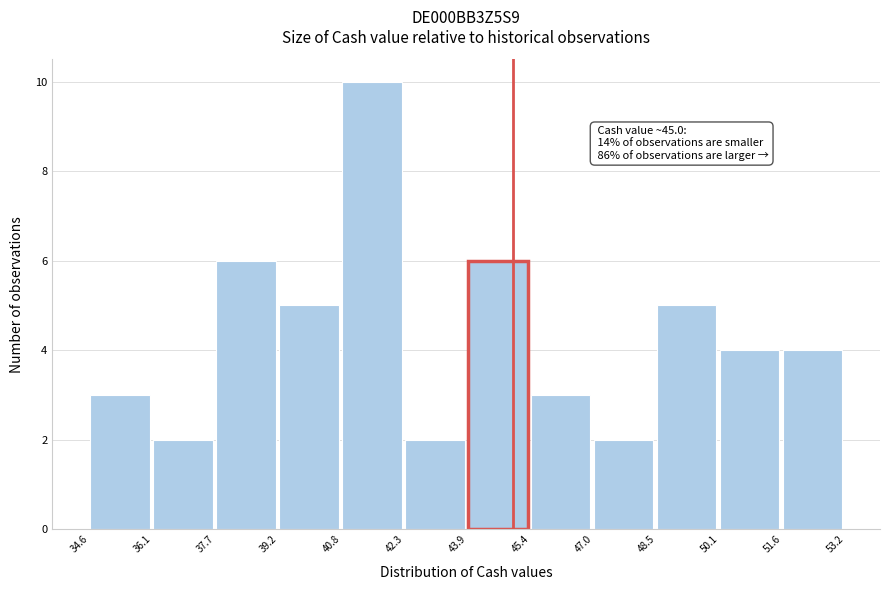

Which range on the x-axis has the tallest bar?

40.8 to 42.3